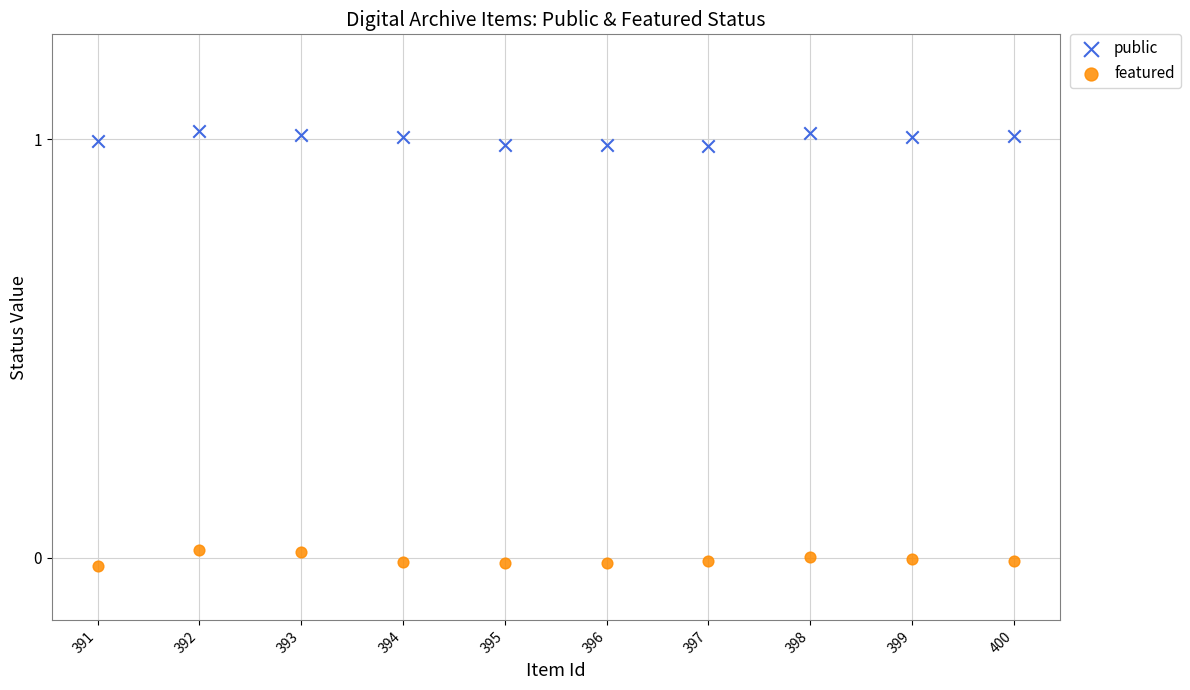

Which series reaches the maximum Y coordinate?

public